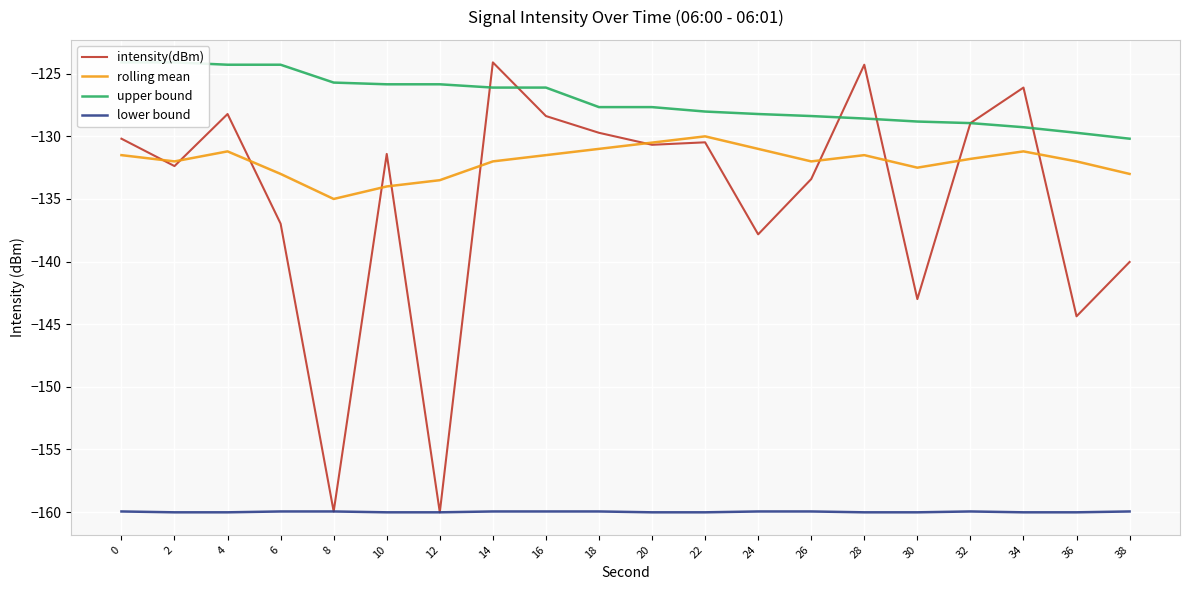

How many series are shown in this chart?

4